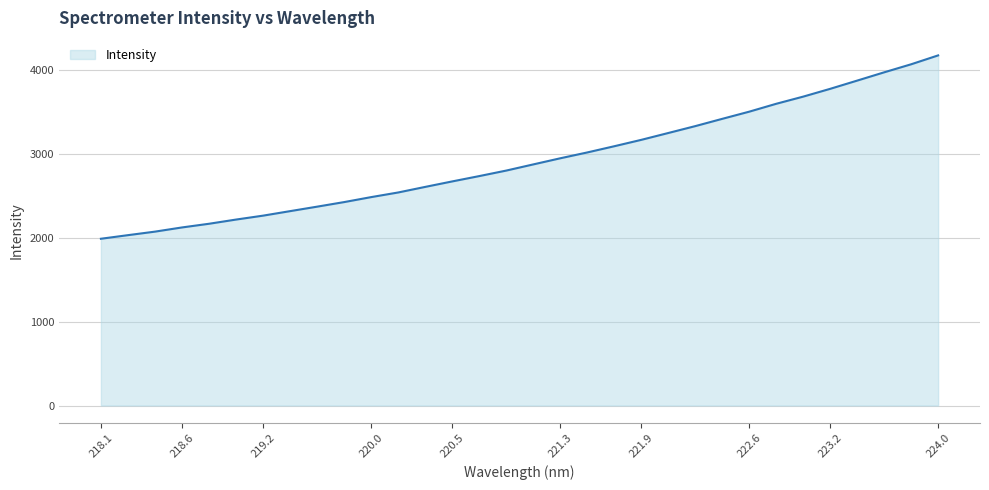

What is the difference between the maximum and minimum values?

2185.2